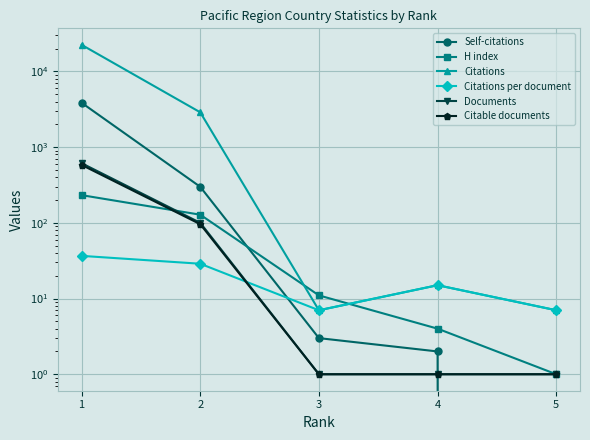

True or false: H index has a value of 32.3 at 2.

False